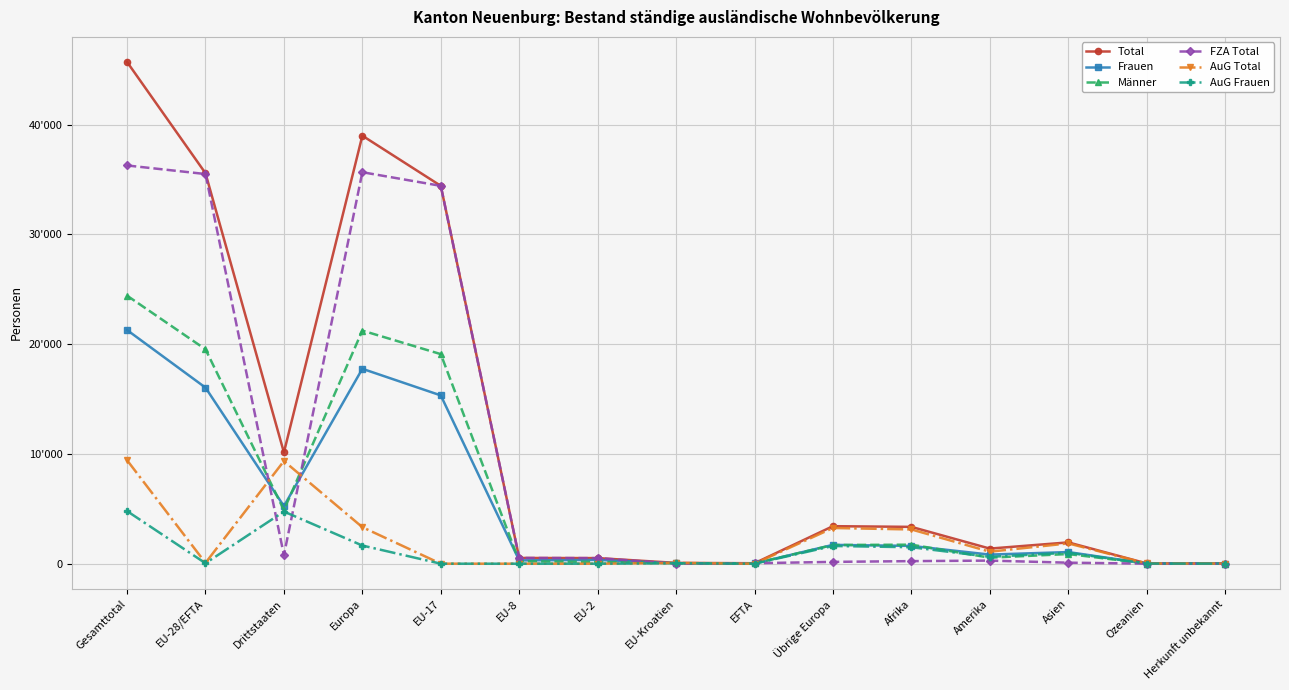

What is the difference between the maximum and minimum values in the Frauen series?

21276